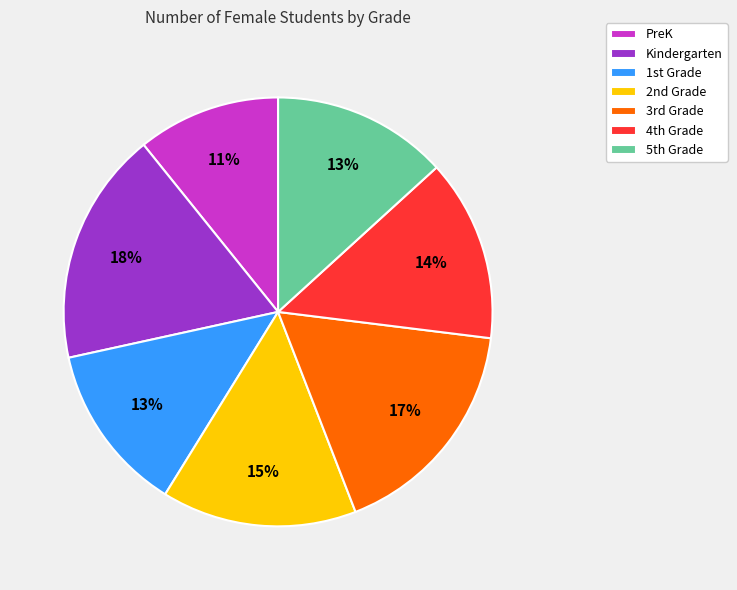

To the nearest percent, what is the average slice percentage?

14%